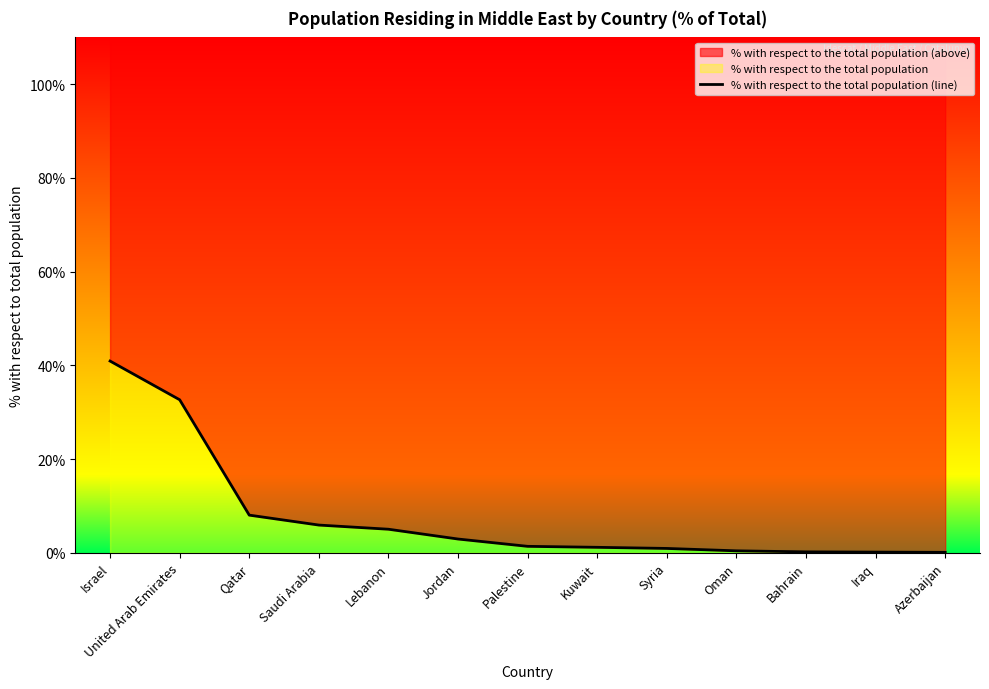

The value at Syria is 1.4. True or false?

False